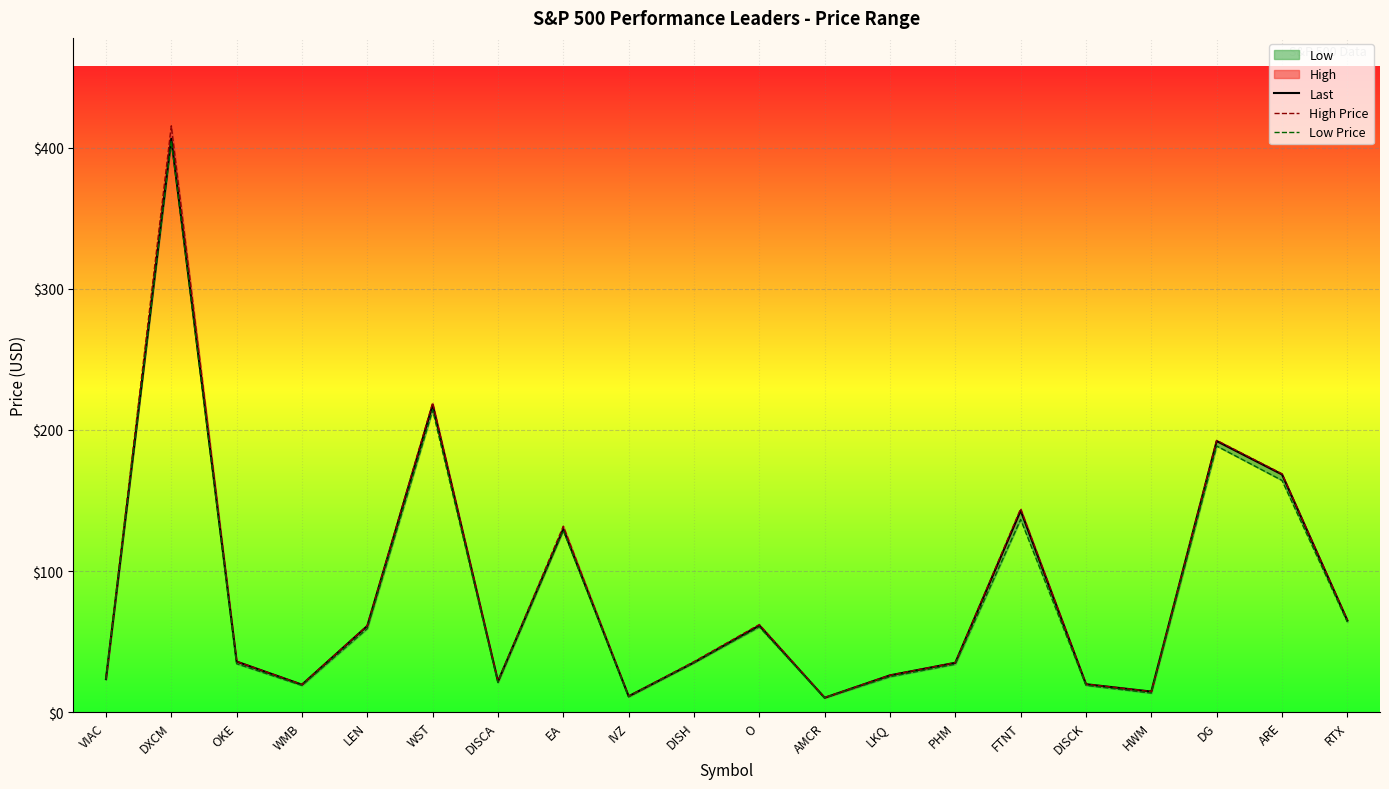

Which series has the largest total across all categories?

High Price